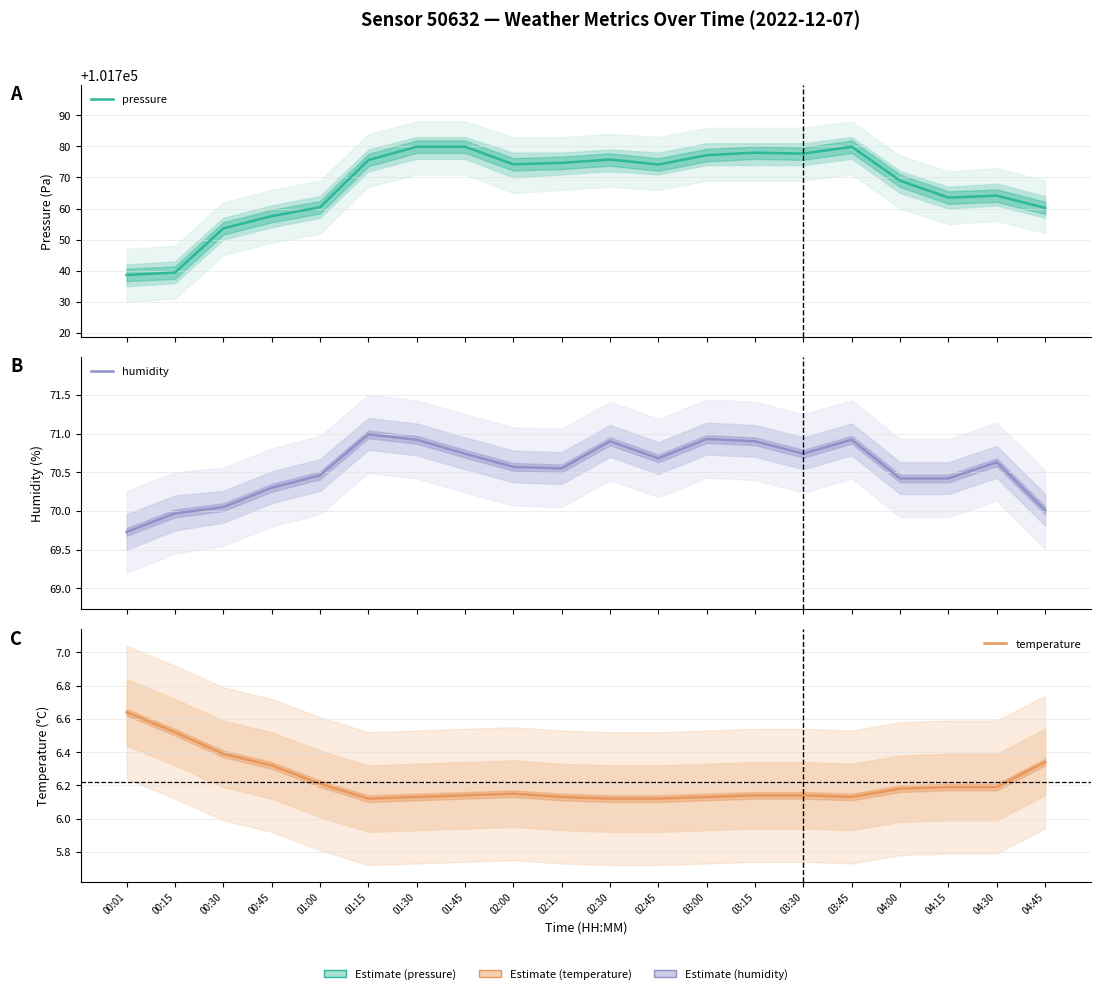

At how many categories does at least one series exceed 72635?

20